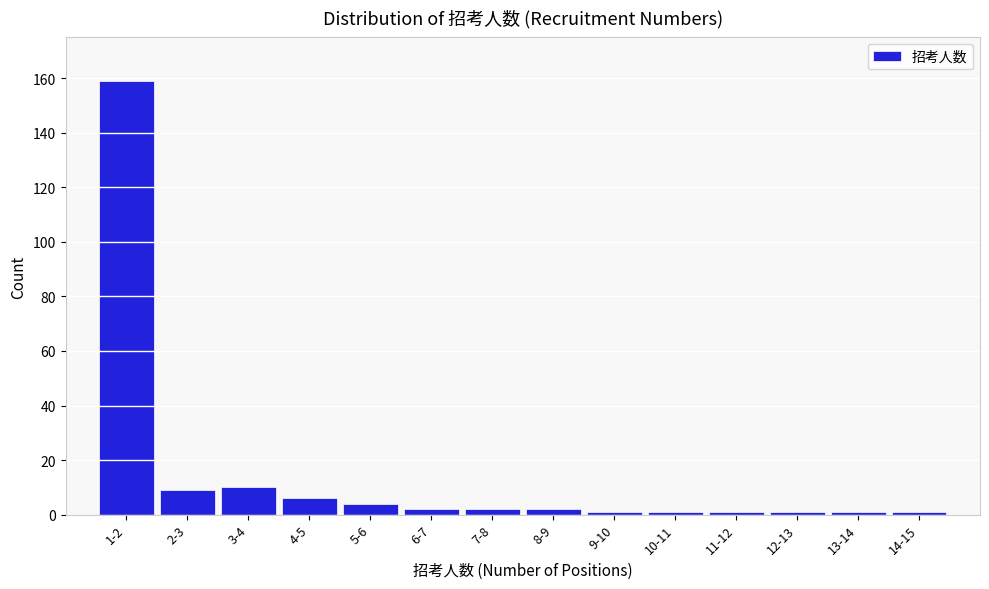

Reading left to right, extract all data points from this chart.

159	9	10	6	4	2	2	2	1	1	1	1	1	1